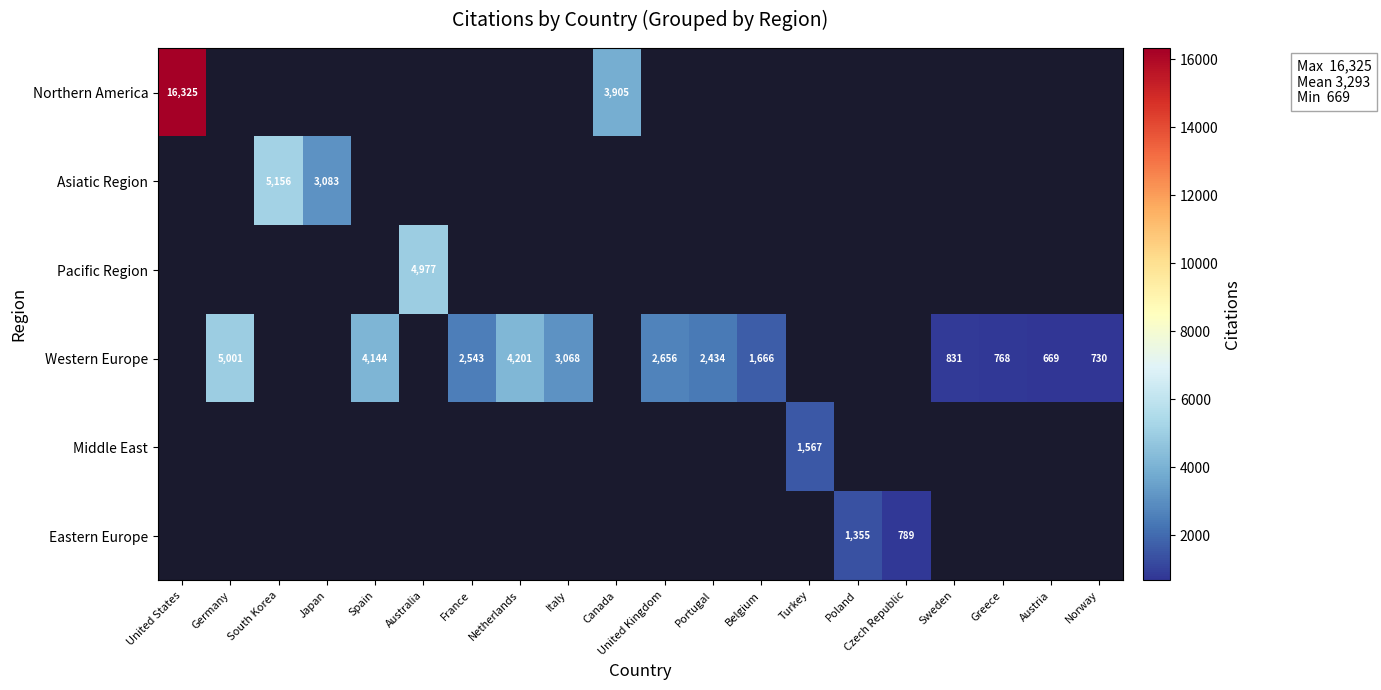

At which category does the chart reach its peak across all series?

United States